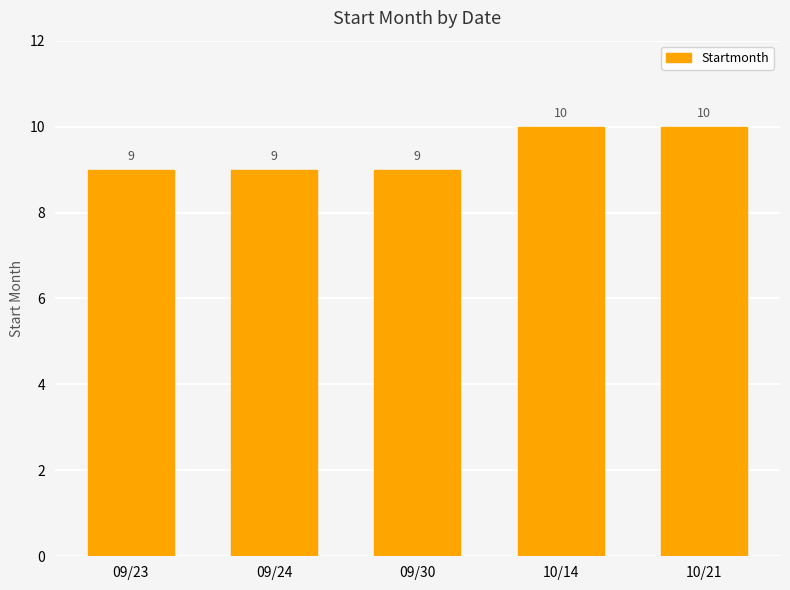

Approximately how many times larger is the value at 09/30 compared to 10/14?

0.9